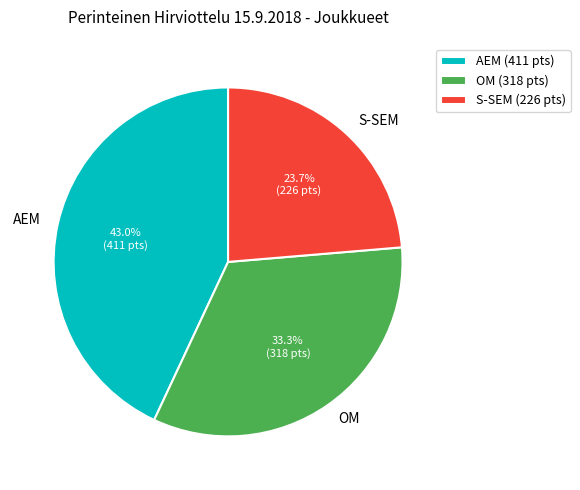

Which has a higher value, S-SEM or OM?

OM